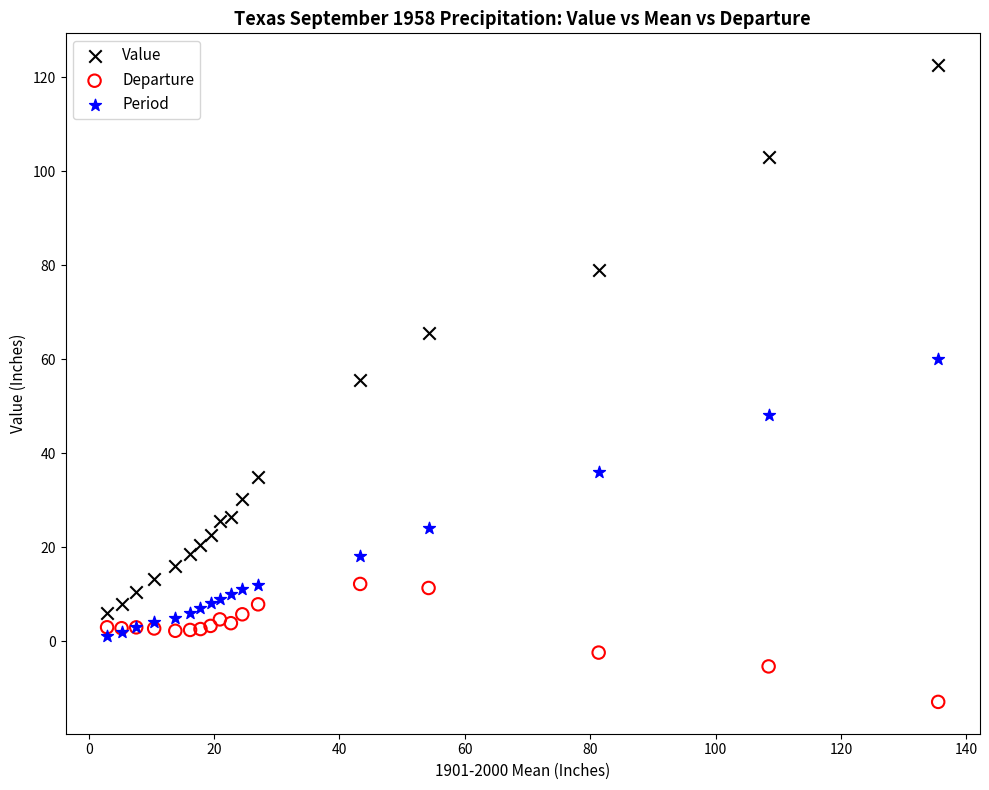

Which series has the largest Y range (max minus min)?

Value